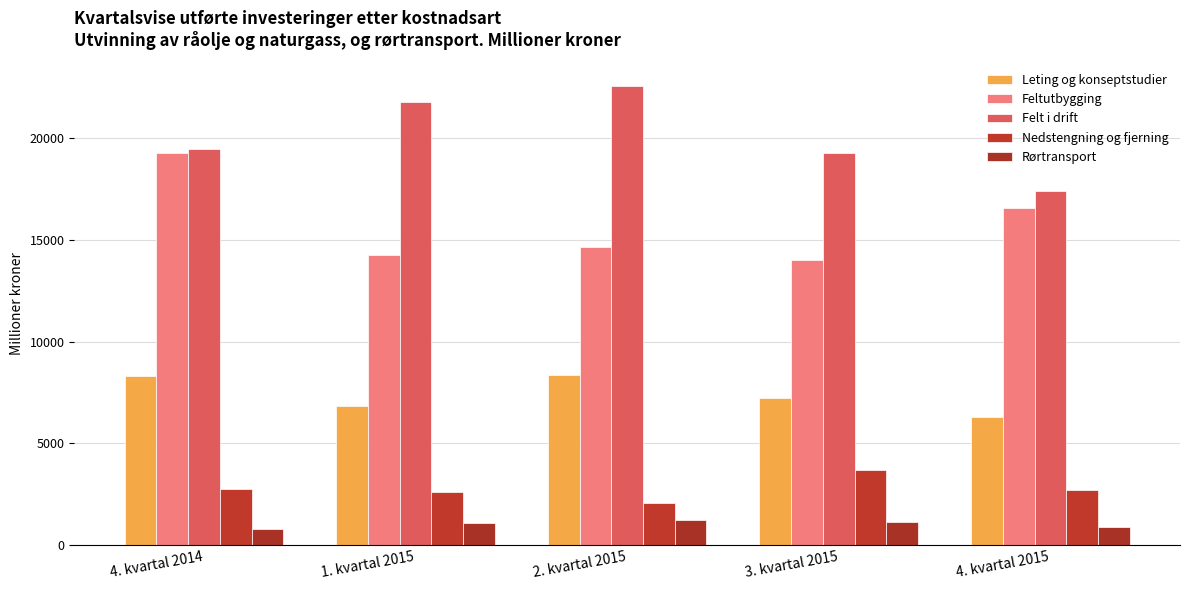

Is it true that Nedstengning og fjerning equals 1403 at 1. kvartal 2015?

False